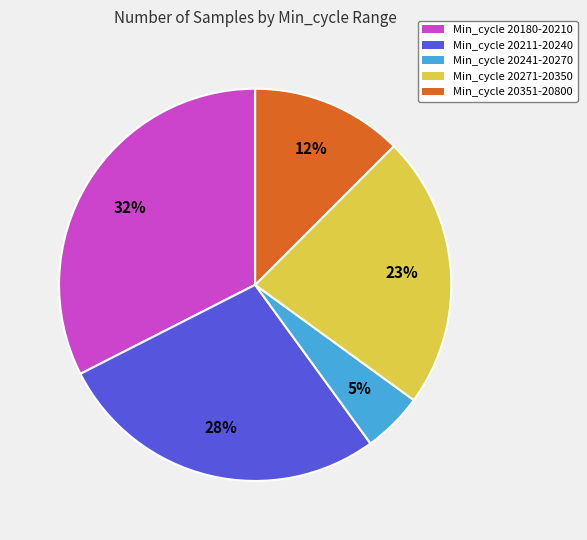

How many segments does this pie chart have?

5